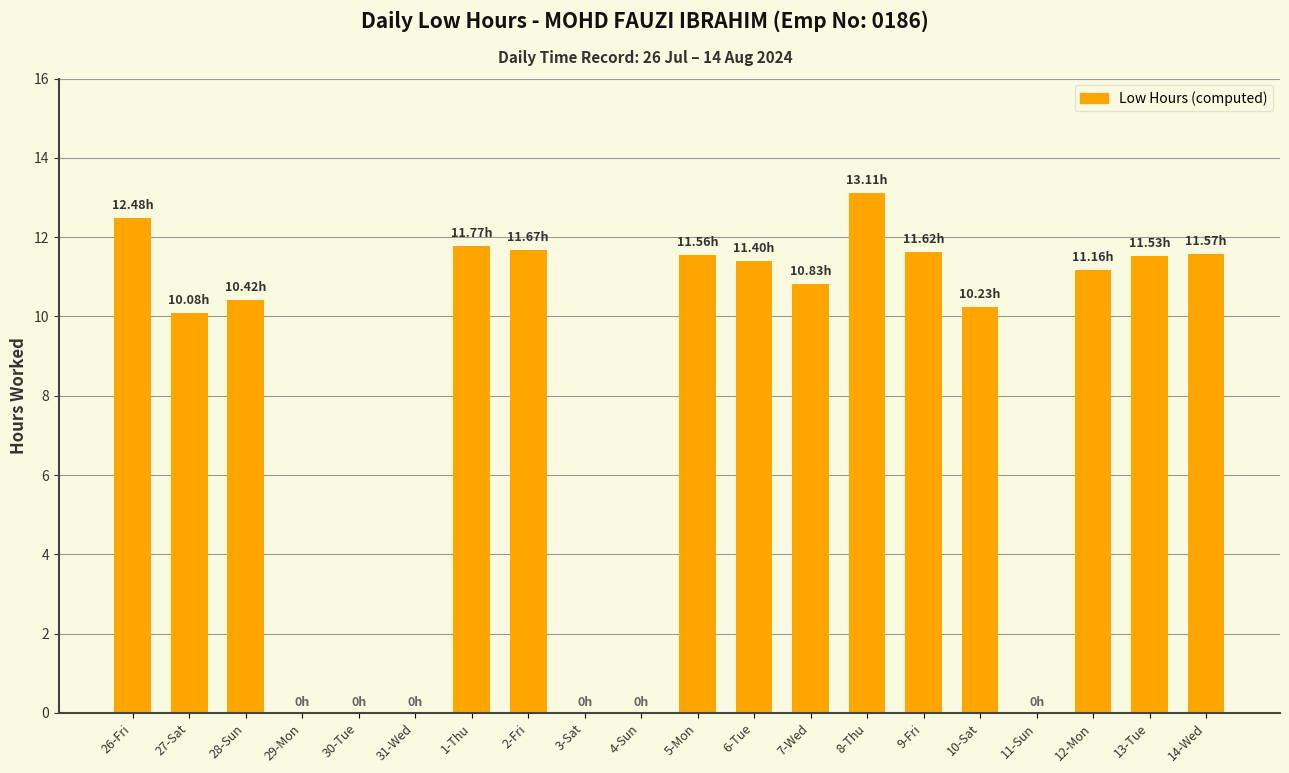

True or false: the data shows 0.0 at 4-Sun.

True